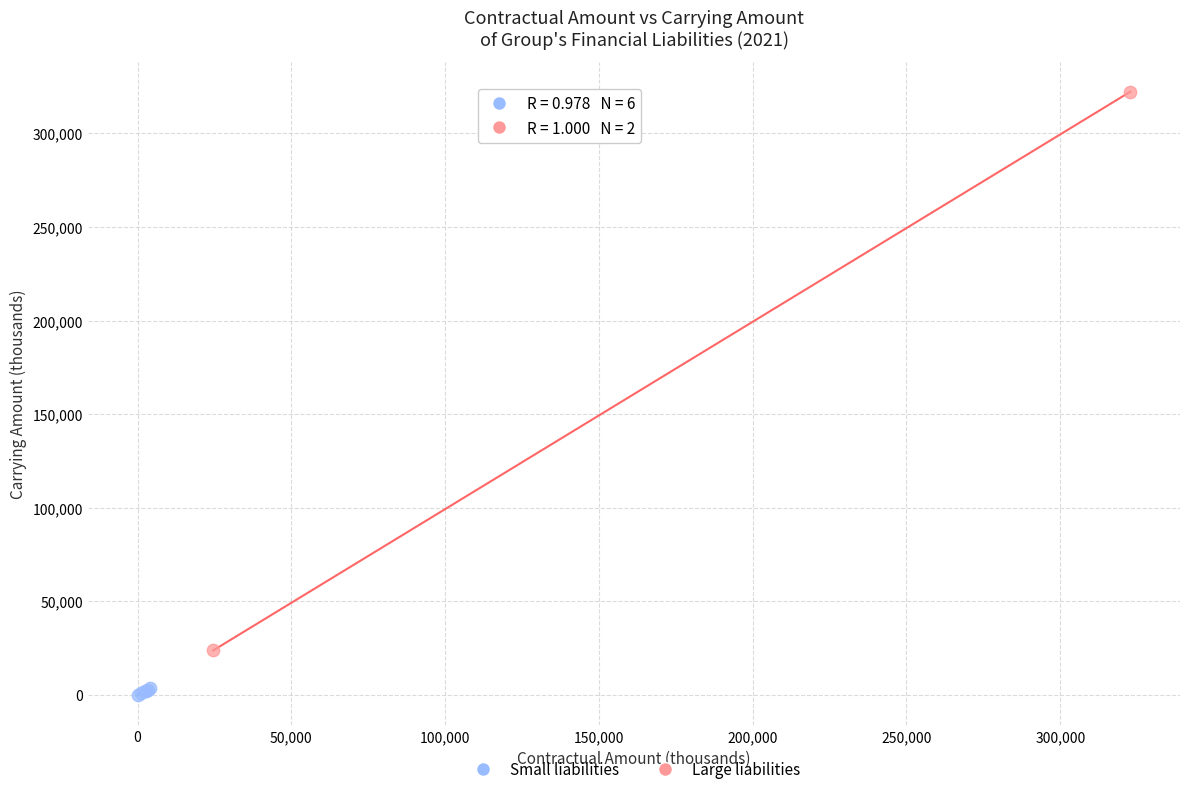

Which series has the largest Y range (max minus min)?

Large liabilities